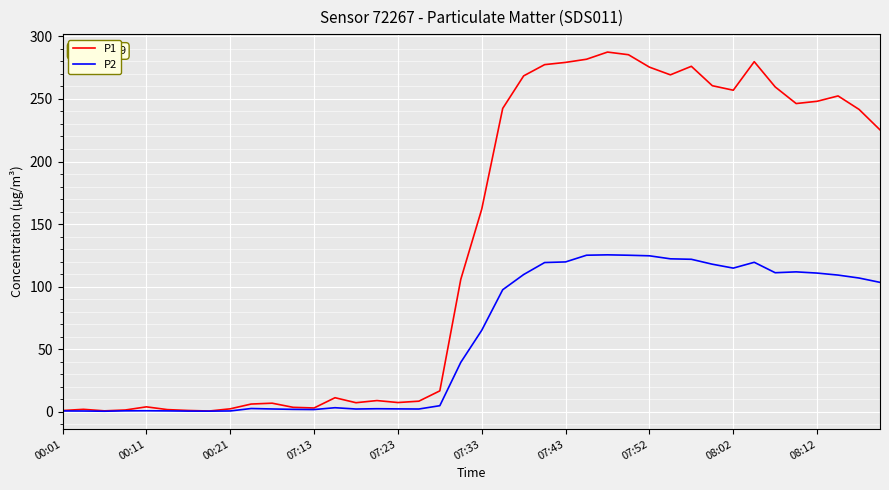

In P1, how many points are lower than both neighbors (excluding endpoints)?

8